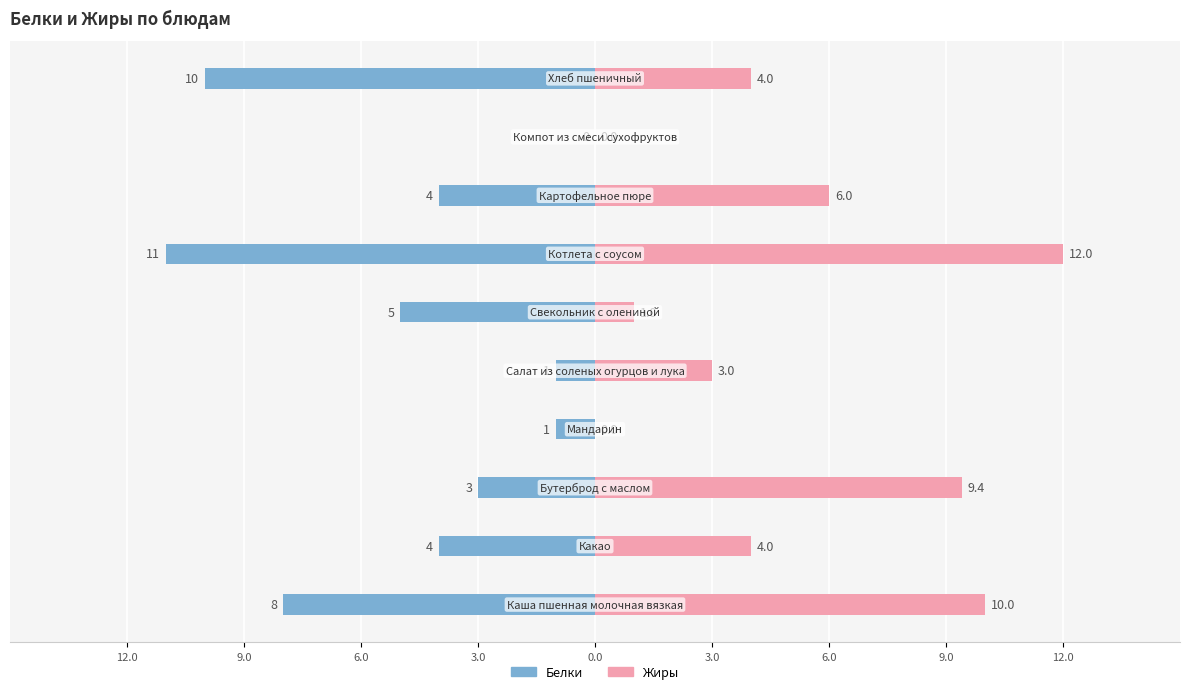

The Жиры series shows 6.0 at 9.0. True or false?

True